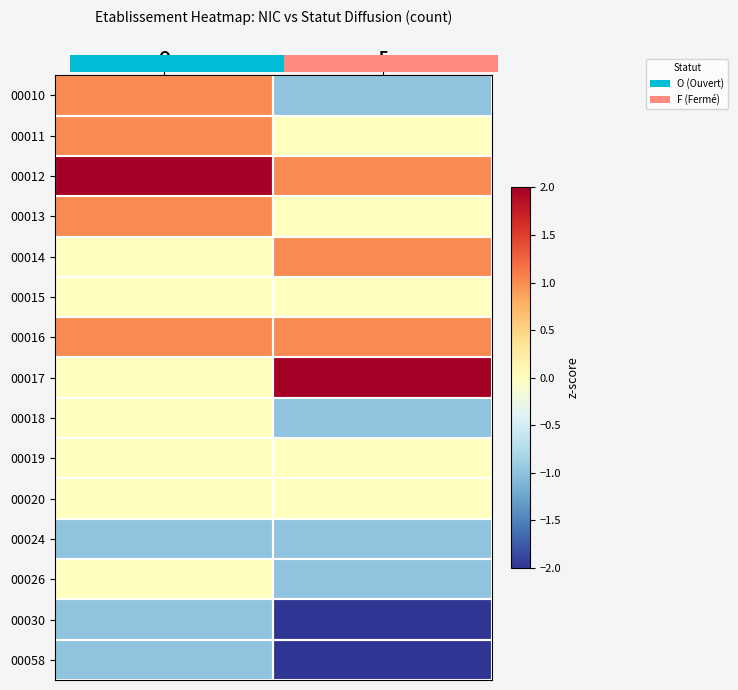

What is the difference between the 00013 values at O and F?

1